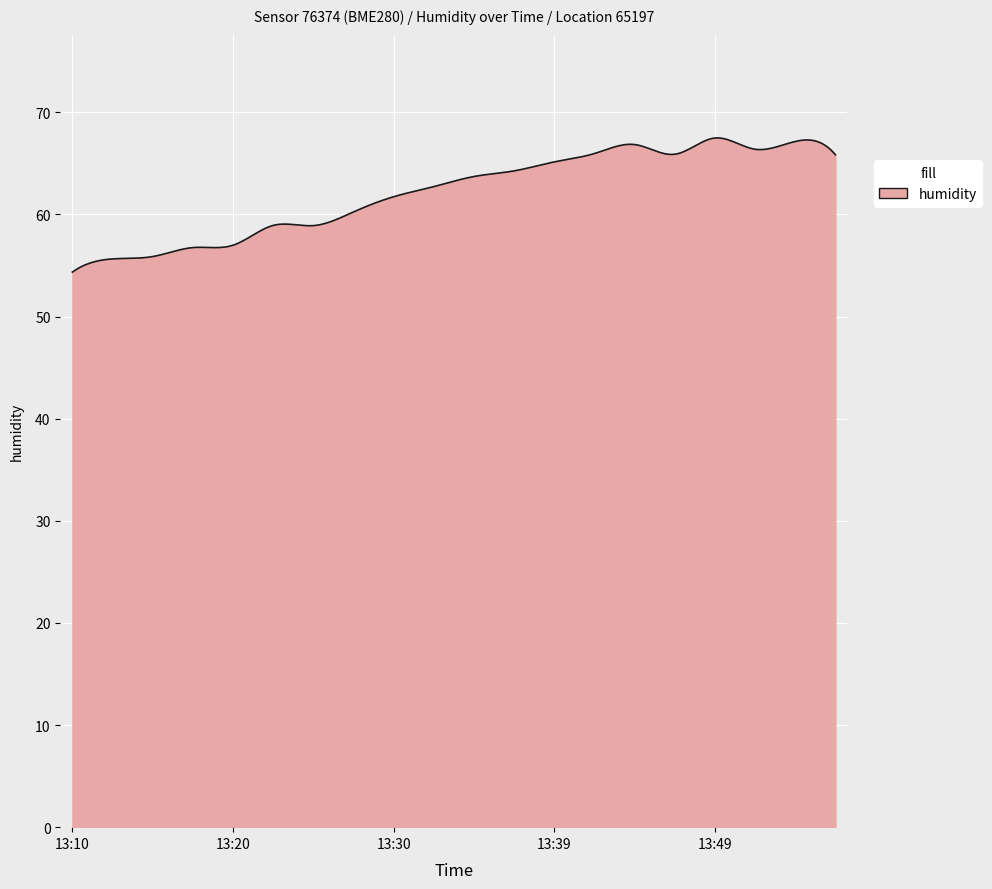

What is the minimum value shown in the chart?

54.4